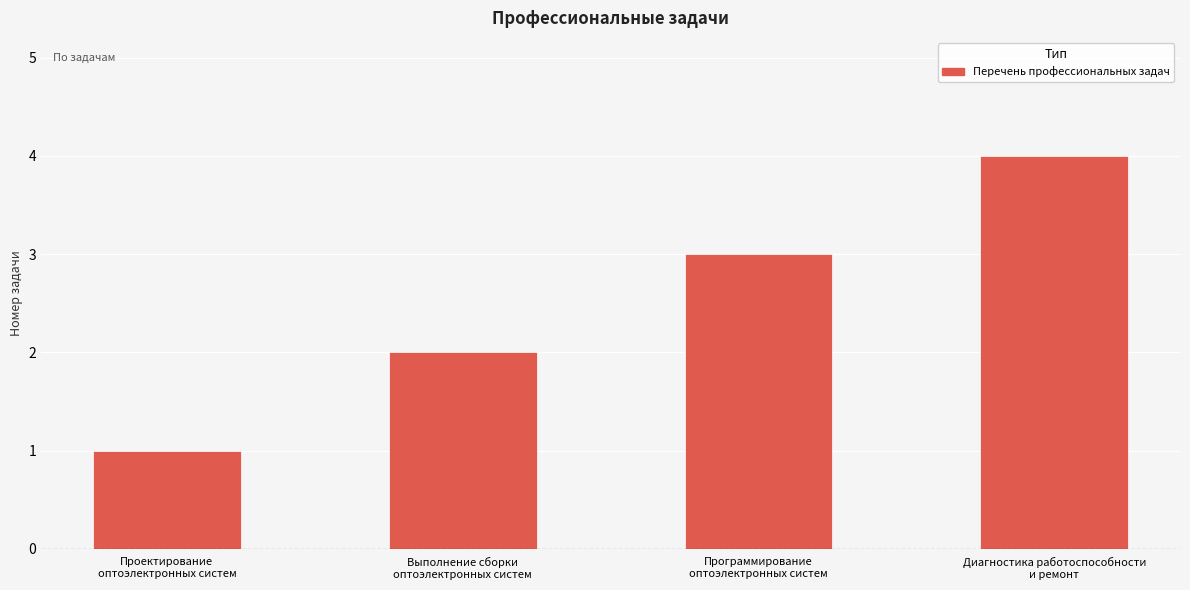

How many values are below 3?

2